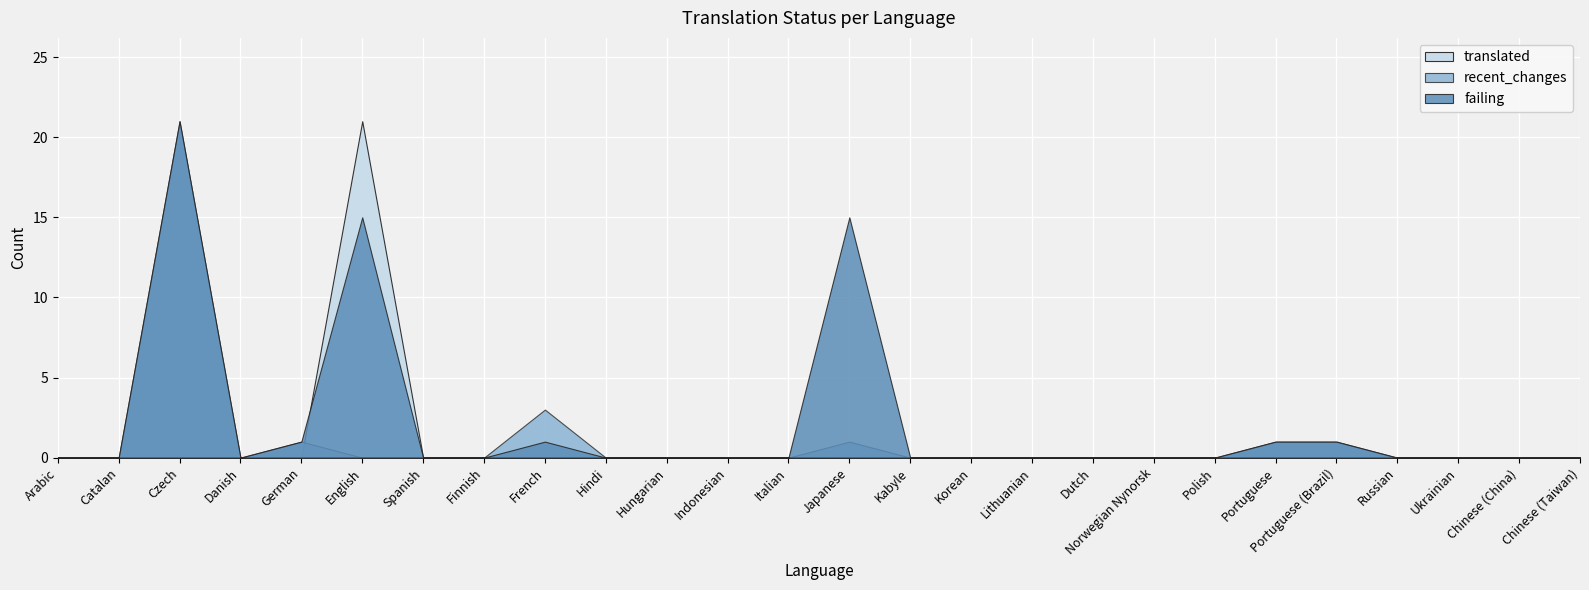

After their last crossing, which series has the higher values: translated or failing?

translated